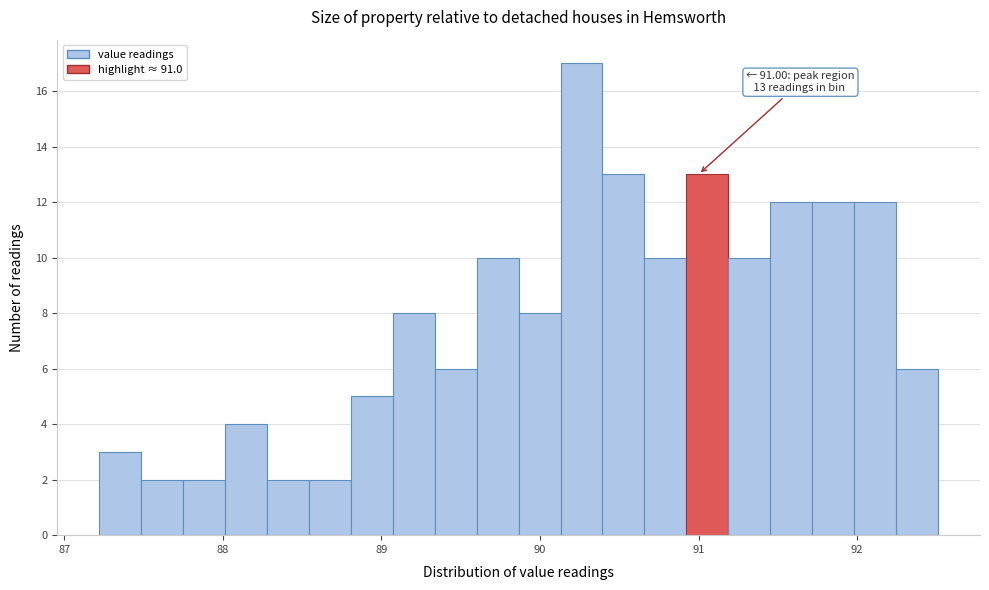

Around what value on the x-axis is the tallest bar? Give the approximate position of its centre, as read against the axis.

90.3